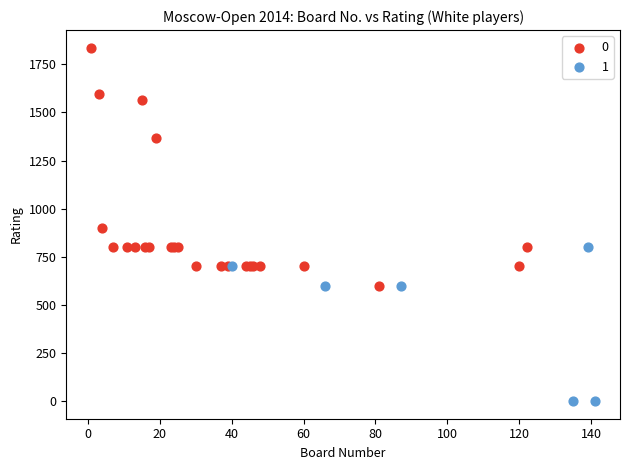

Which series contains the highest Y value?

0